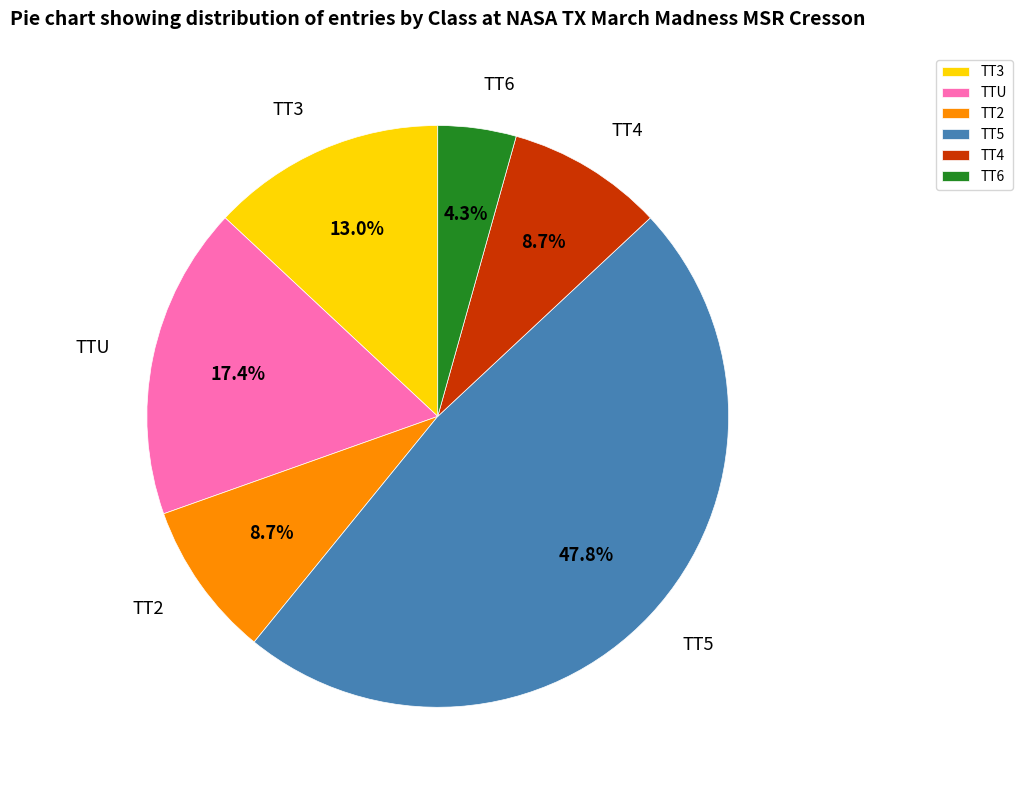

What is the smallest slice in the pie chart?

TT6